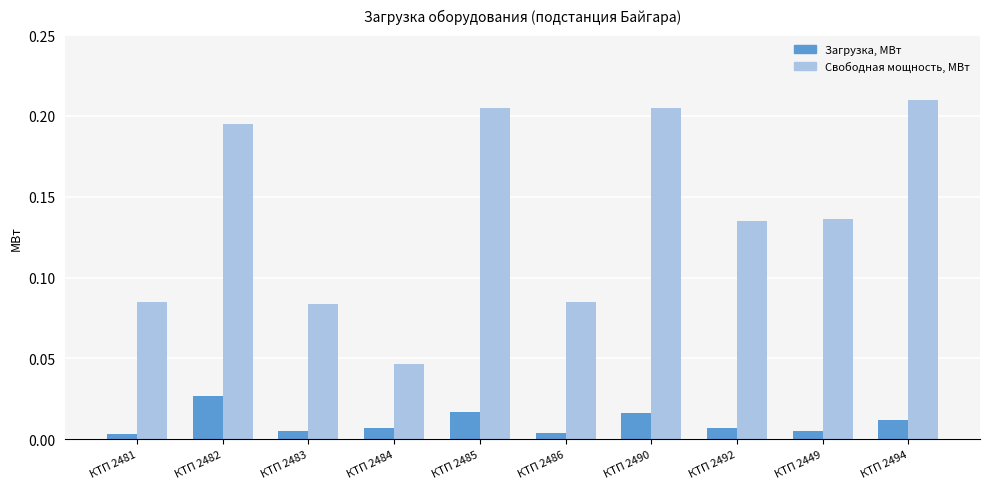

Rank the series at КТП 2482 from lowest to highest value.

Загрузка, МВт, Свободная мощность, МВт